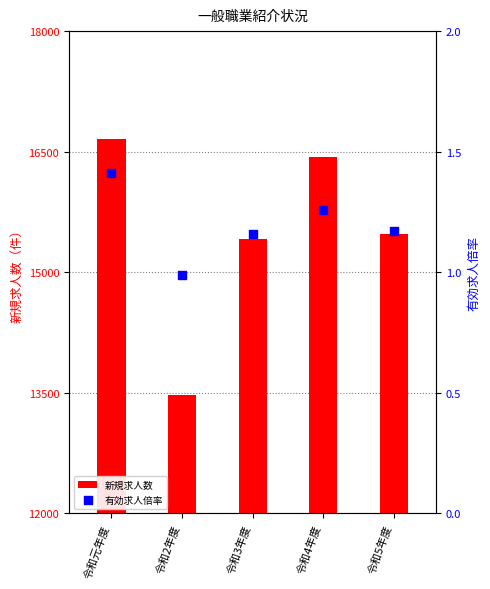

Which series has the largest total across all categories?

新規求人数